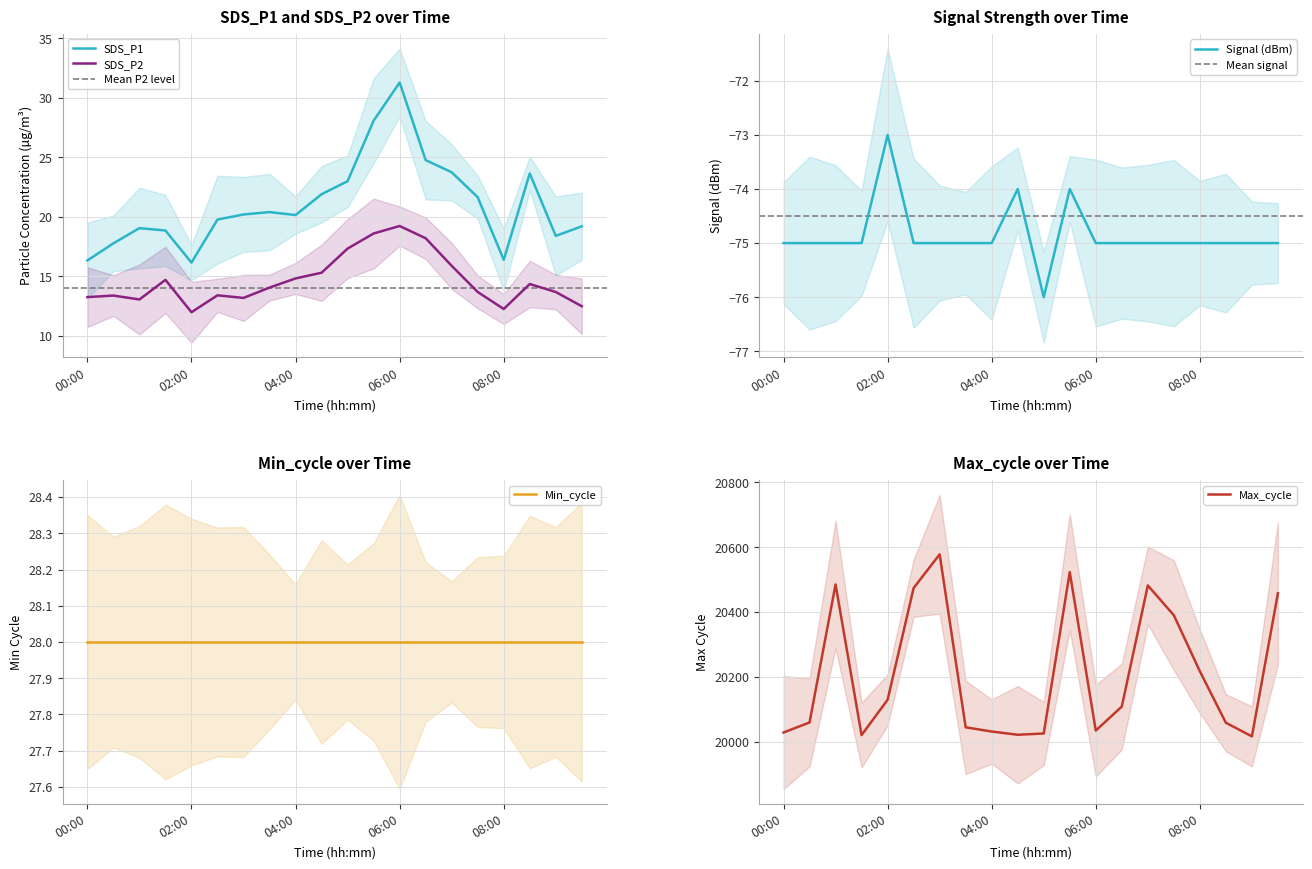

Between 06:30 and 04:00, which is larger?

06:30